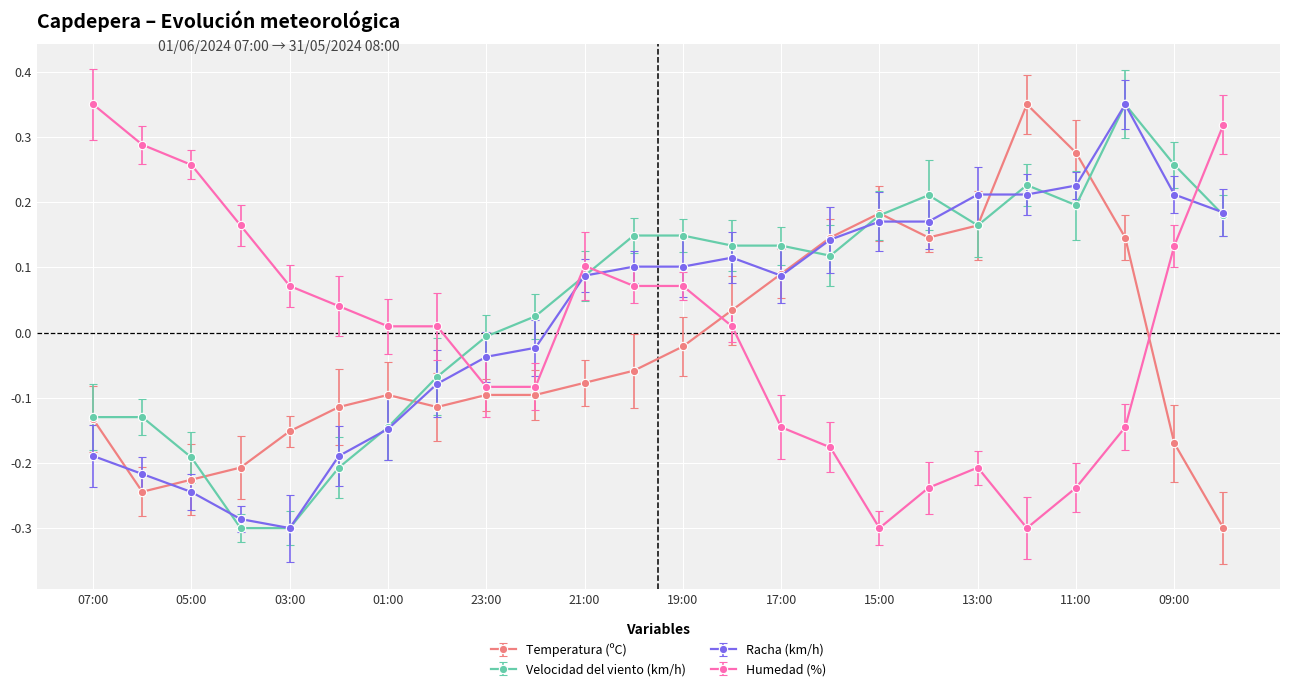

List the series in order of their overall mean, highest first.

Velocidad del viento (km/h), Racha (km/h), Humedad (%), Temperatura (ºC)